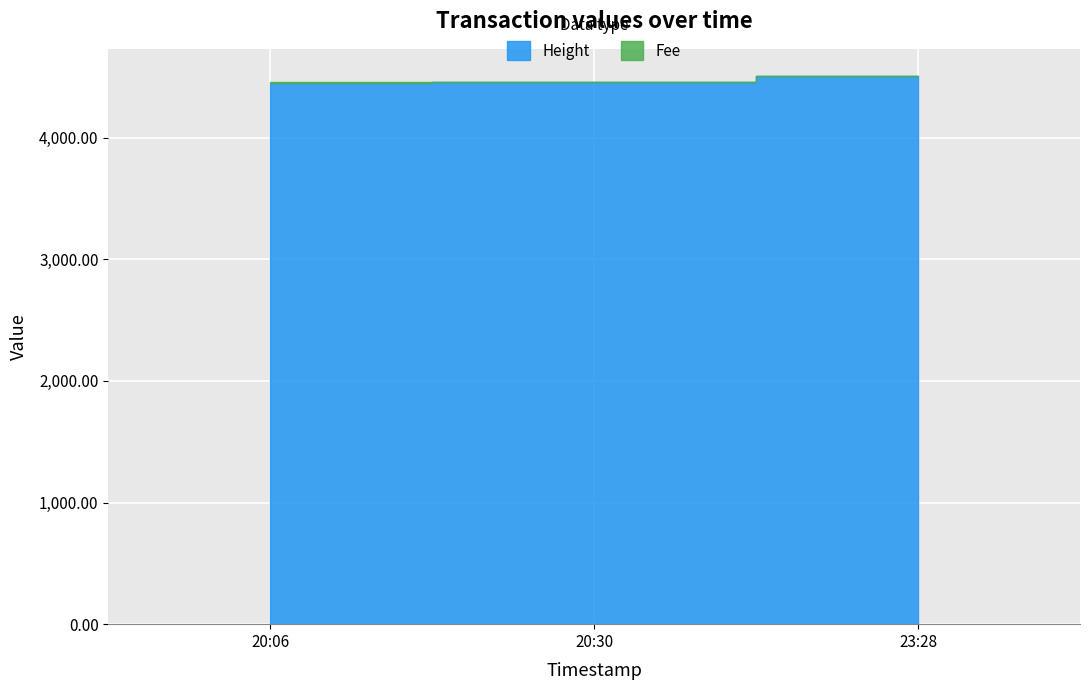

What is the label of the 2nd point from the left?

2019-01-22 20:30:46